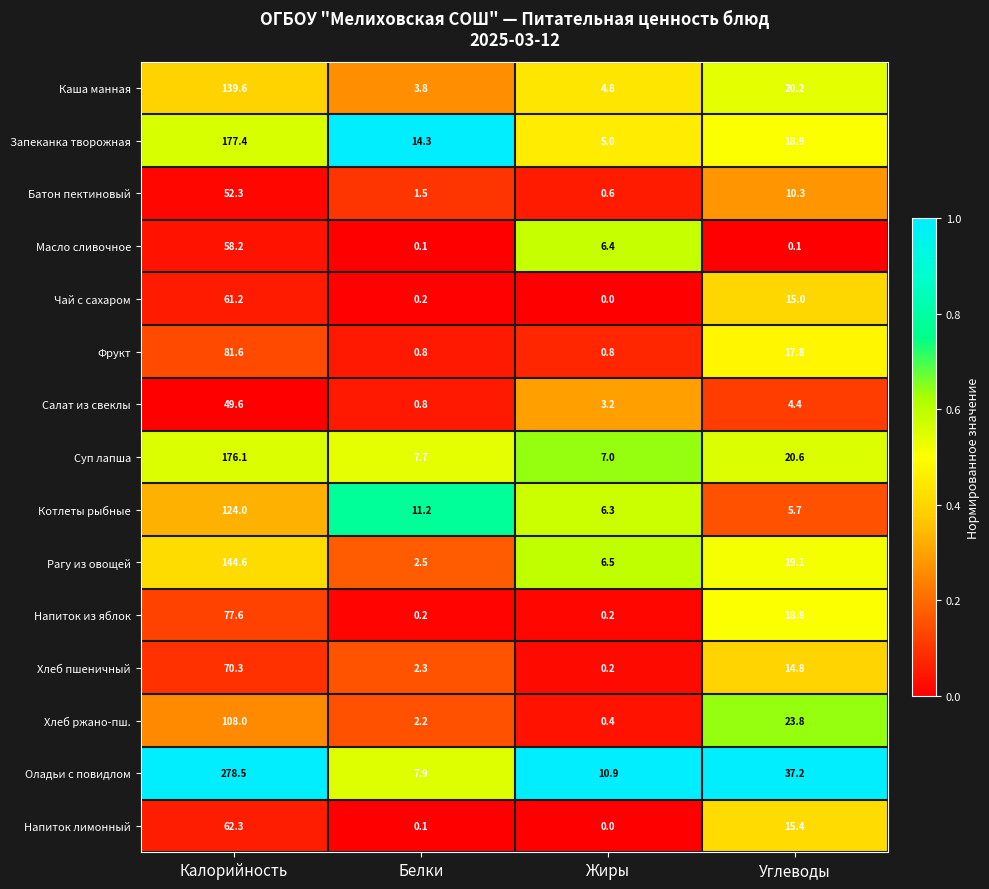

At Калорийность, list the series in order from largest to smallest.

Оладьи с повидлом, Запеканка творожная, Суп лапша, Рагу из овощей, Каша манная, Котлеты рыбные, Хлеб ржано-пш., Фрукт, Напиток из яблок, Хлеб пшеничный, Напиток лимонный, Чай с сахаром, Масло сливочное, Батон пектиновый, Салат из свеклы